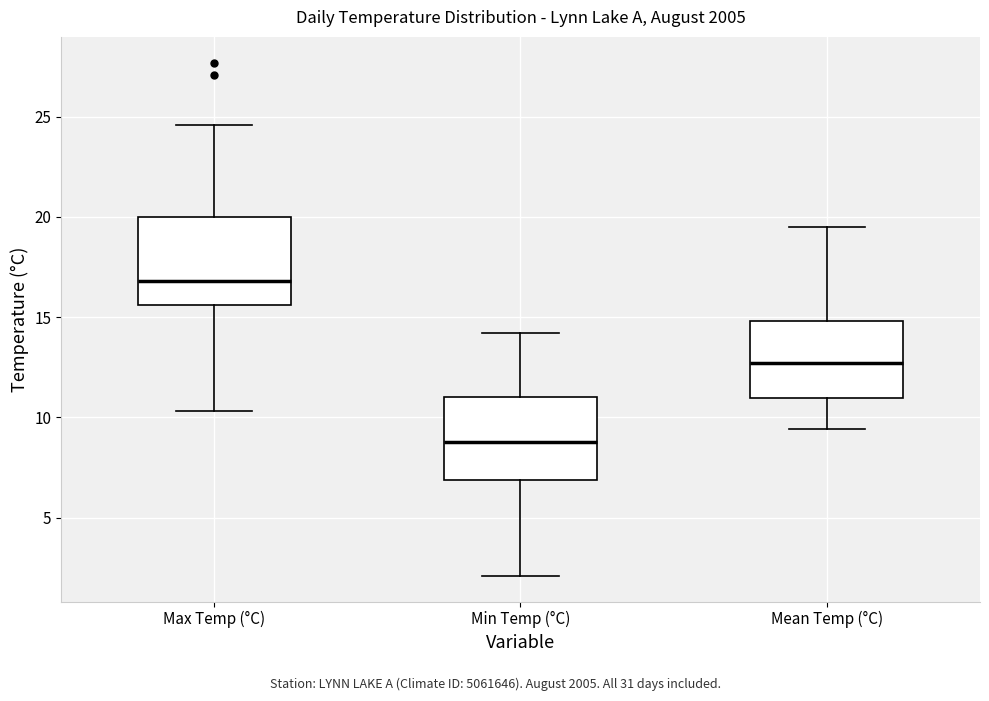

Reading left to right, transcribe this box plot: for each box, give where its median line is, the range the box spans, and where its two whiskers end, as read against the y-axis. The values are not printed on the chart, so give them approximately, as read against the axis.

Max Temp (°C): median 17.0, box 15.5 to 20.0, whiskers 10.5 to 24.5
Min Temp (°C): median 9.0, box 7.0 to 11.0, whiskers 2.0 to 14.0
Mean Temp (°C): median 12.5, box 11.0 to 15.0, whiskers 9.5 to 19.5